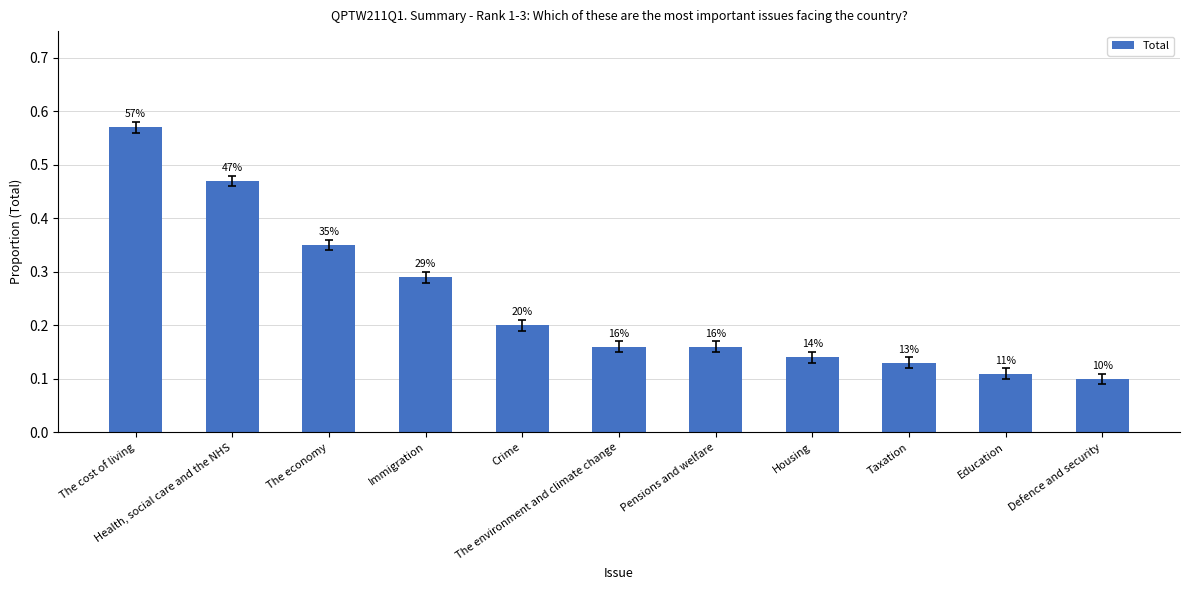

Are the bars horizontal?

No